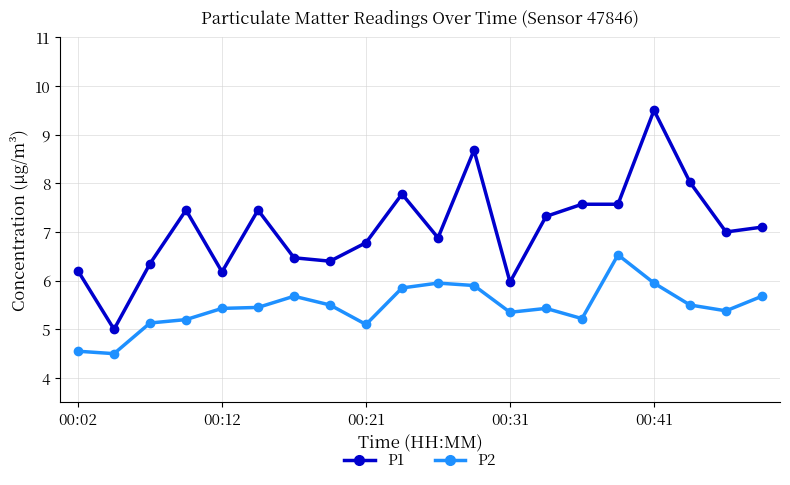

True or false: P2 has more than 0 interior local peaks.

True